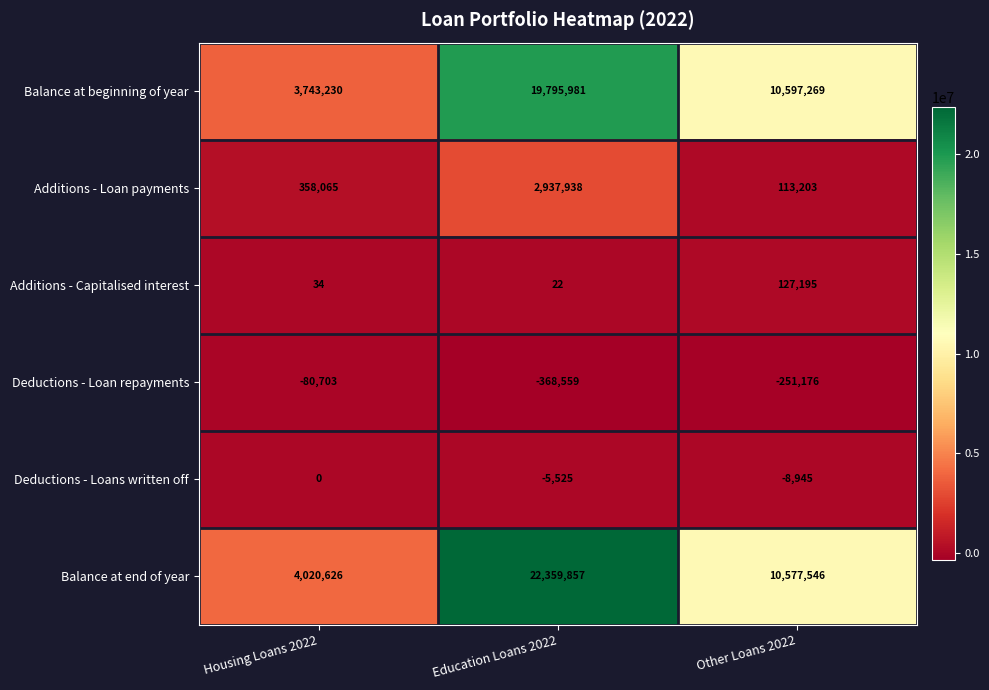

Which series changed the most between Housing Loans 2022 and Other Loans 2022?

Balance at beginning of year